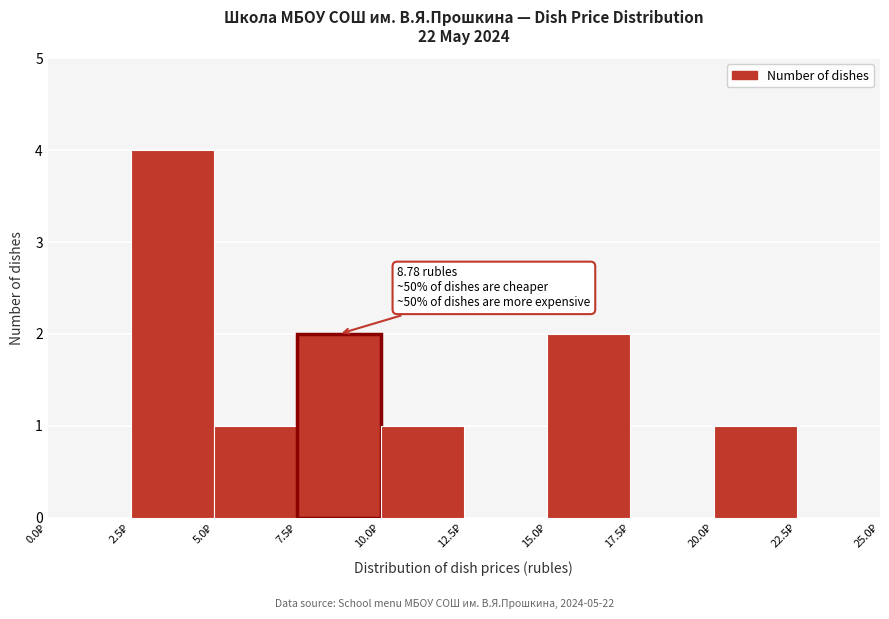

Which range on the x-axis has the tallest bar?

2.5 to 5.0